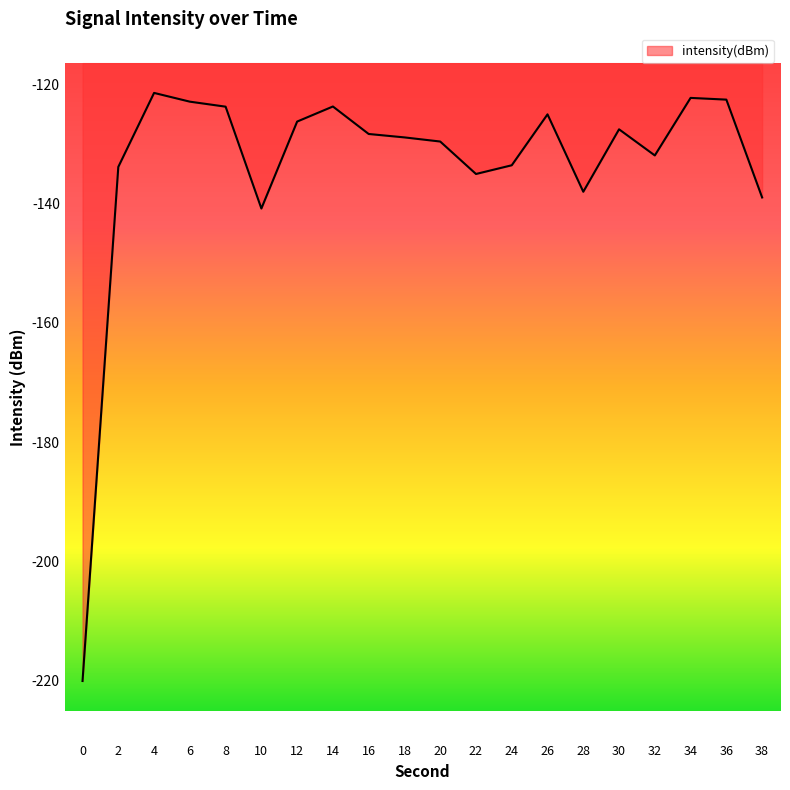

What is the change in value from 0 to 28?

+82.1